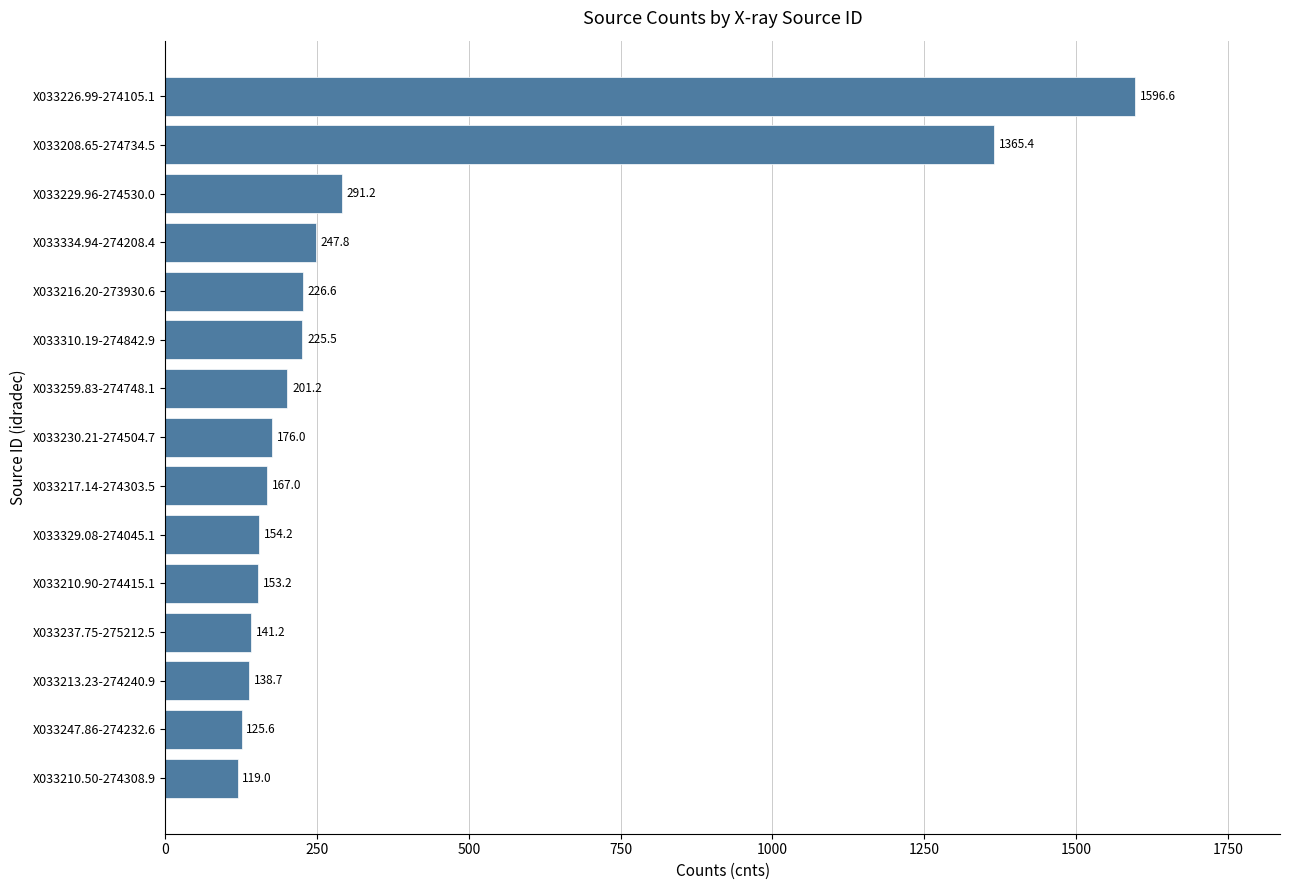

Are the bars horizontal?

Yes